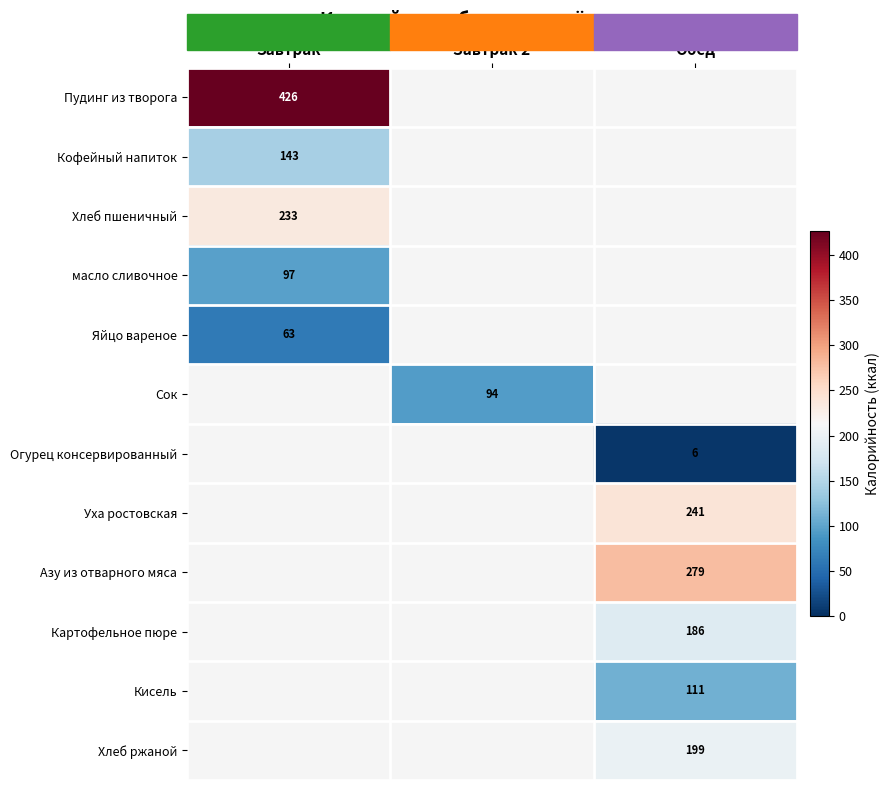

True or false: Хлеб ржаной has a value of 199 at Обед.

True